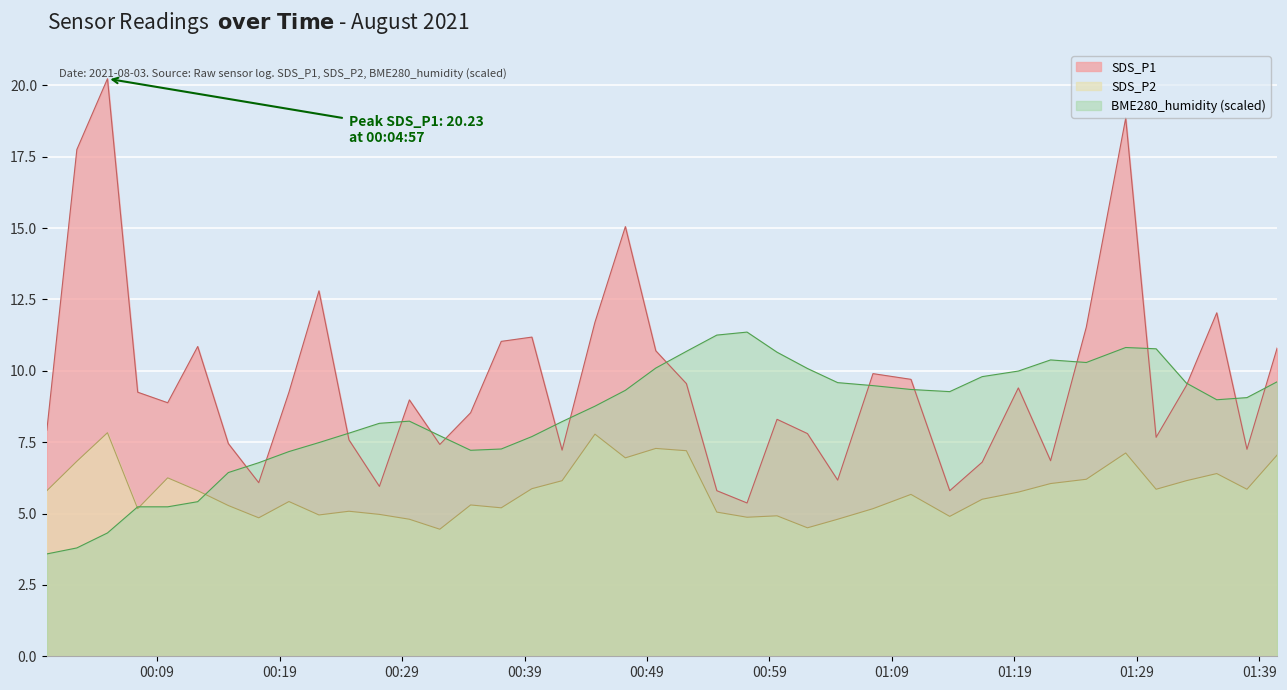

List the series in order of their overall mean, lowest first.

SDS_P2, BME280_humidity (scaled), SDS_P1